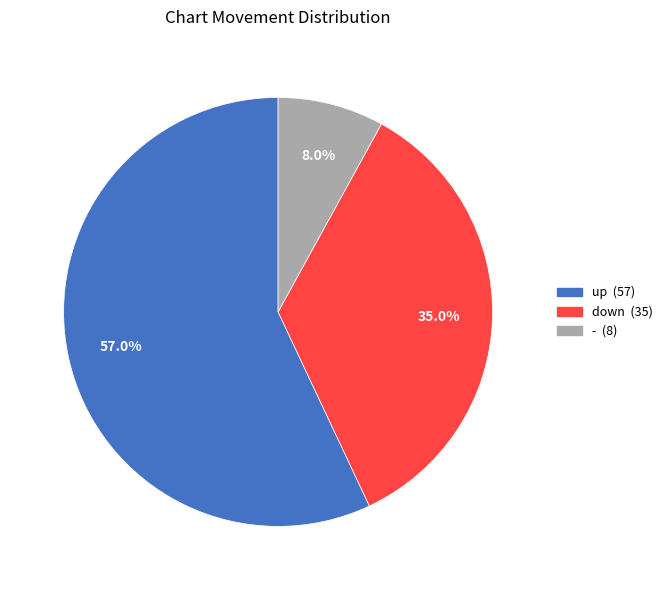

Which has a higher value, down or up?

up